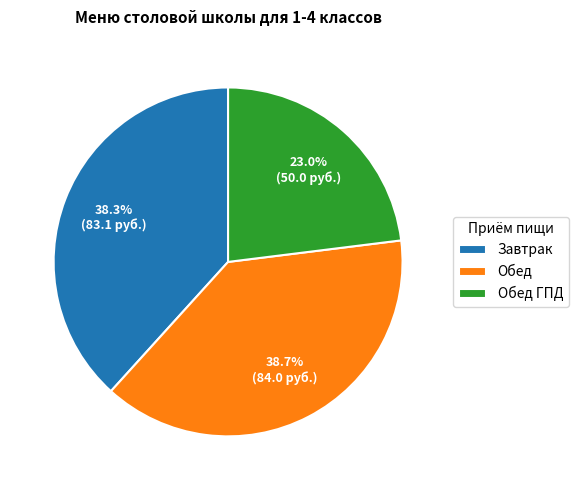

Which category has the smallest portion of the pie?

Обед ГПД